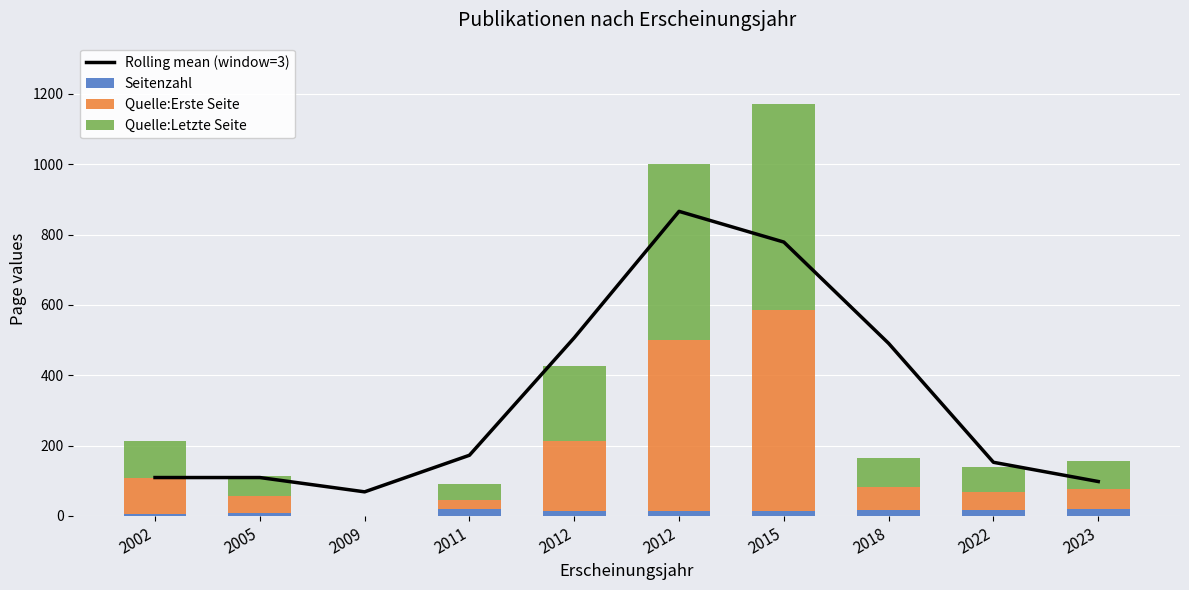

What is the value of the Seitenzahl bar at the 9th from the left?

18.0